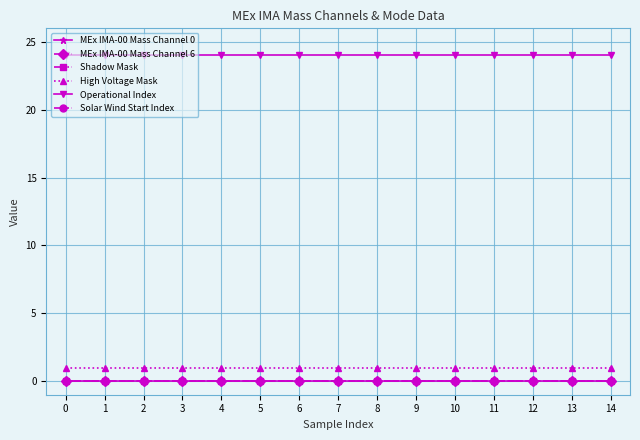

Does the chart have visible grid lines?

Yes